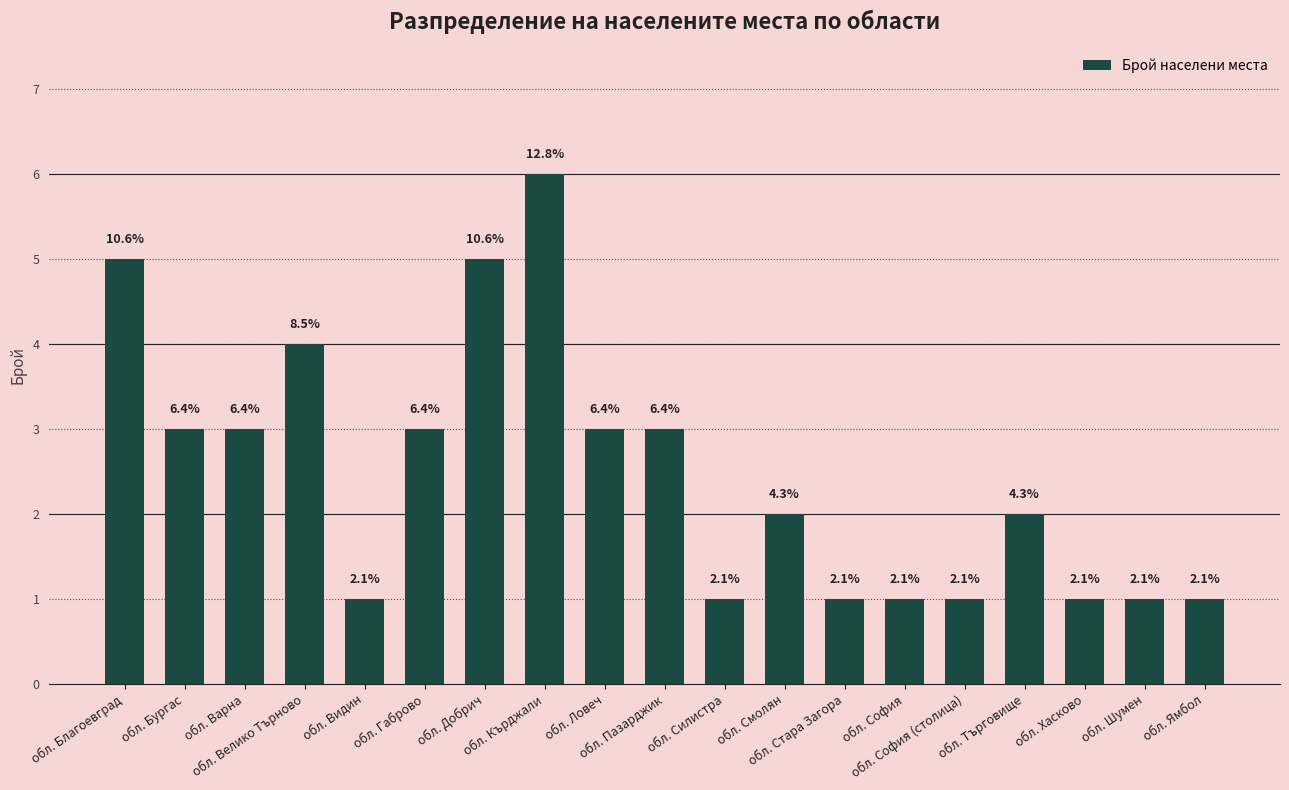

The chart shows a value of 5 at обл. Бургас. True or false?

False